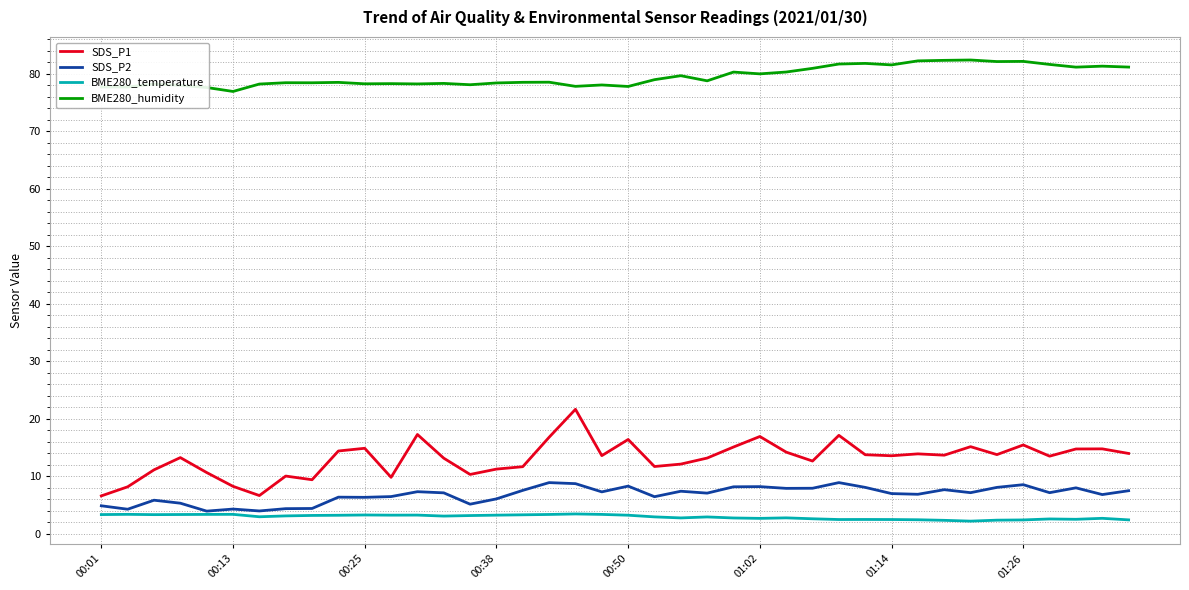

True or false: BME280_humidity and BME280_temperature cross at least once.

False